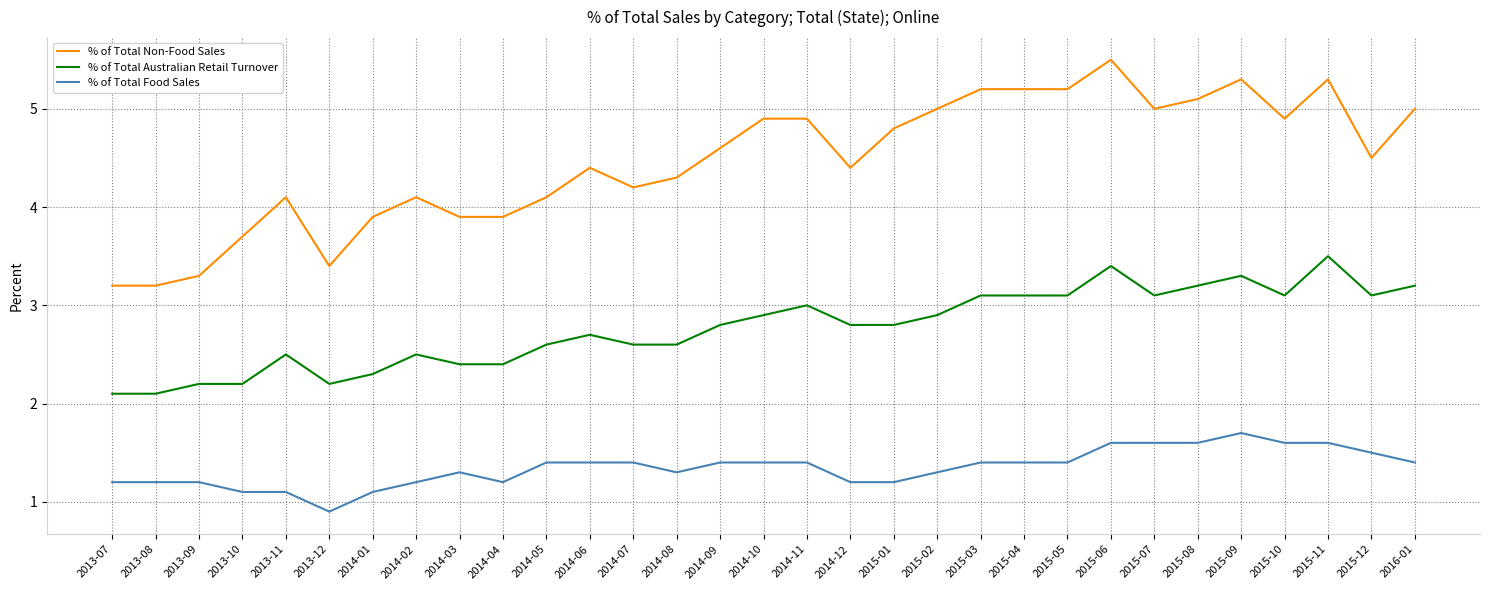

Is it true that % of Total Food Sales equals 2.0 at 2014-09?

False